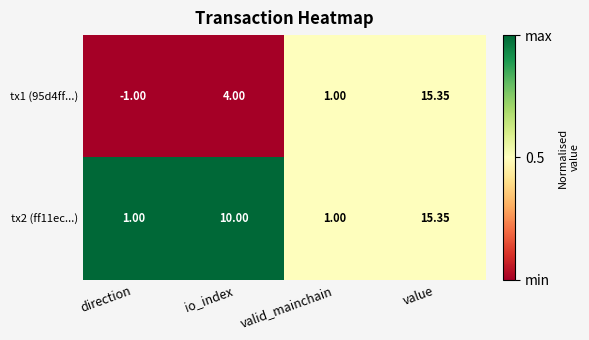

At which label does tx1 (95d4ff...) reach its peak?

value